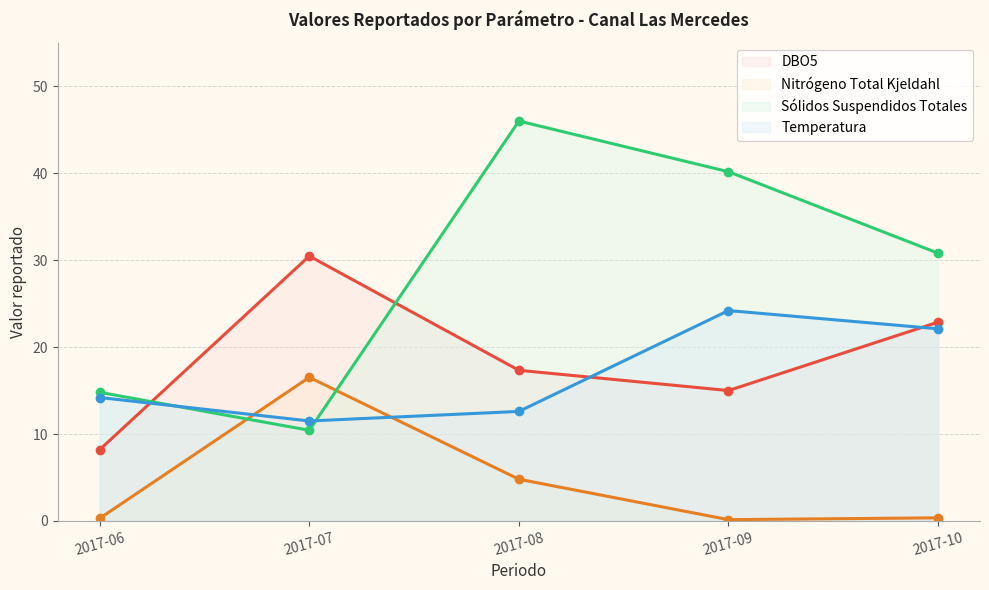

What is the average value of the Nitrógeno Total Kjeldahl series?

4.4